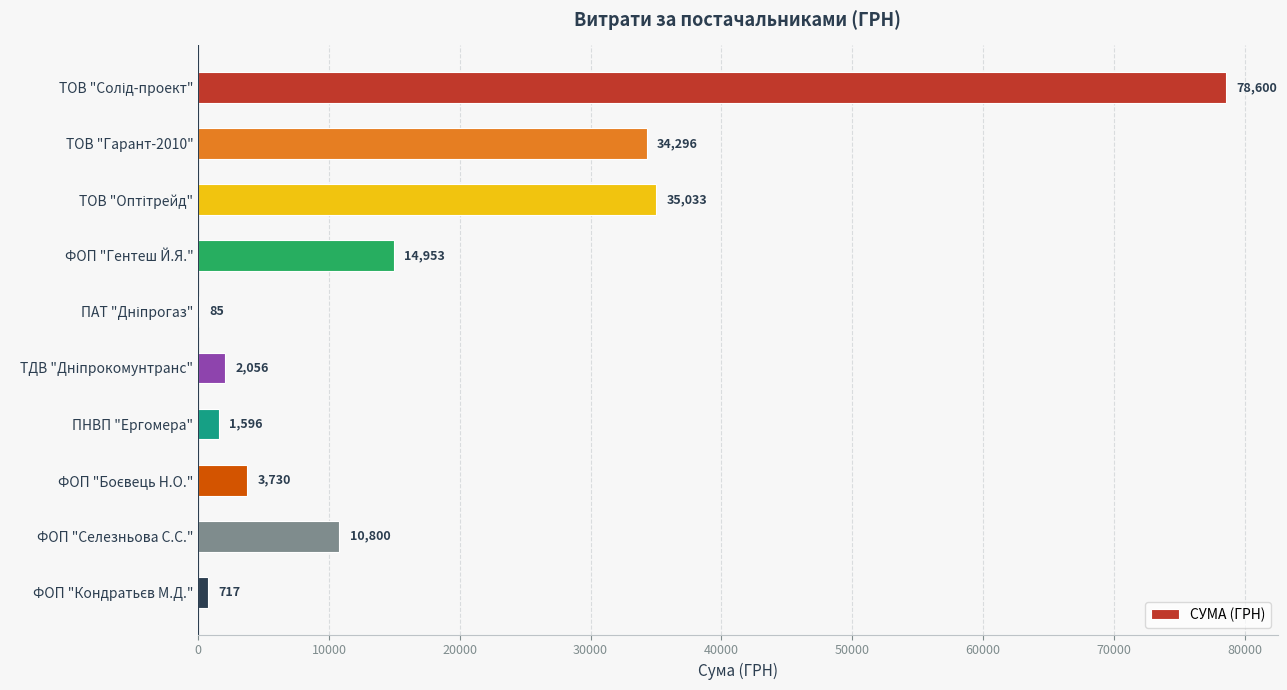

How many categories are shown in the chart?

10